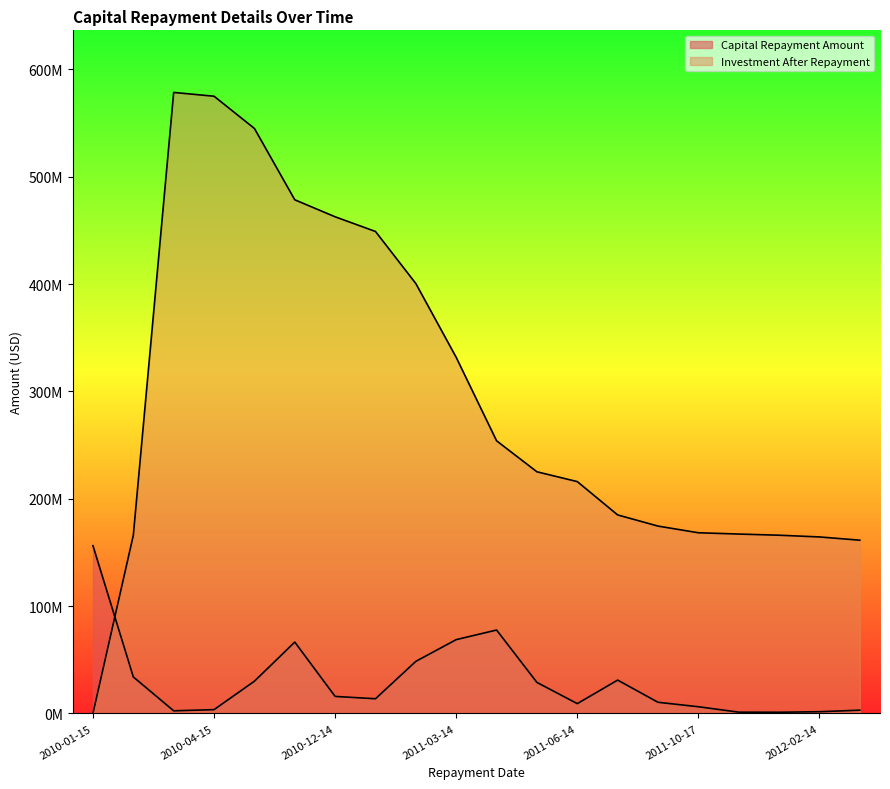

How many categories are shown in the chart?

20